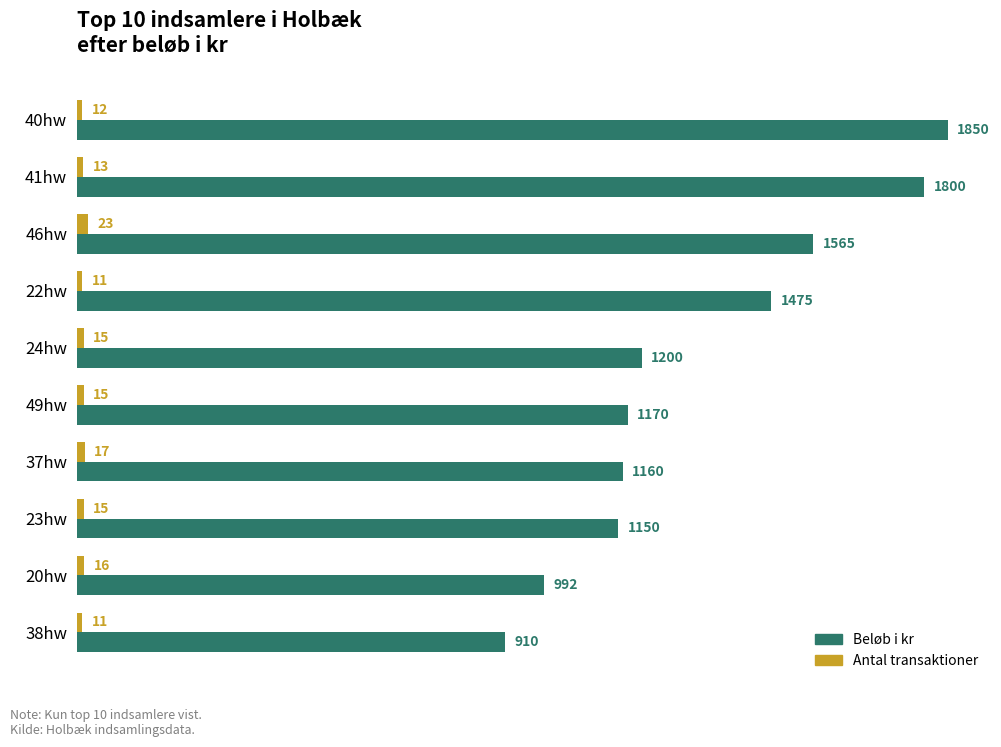

Rank the categories by Beløb i kr value from lowest to highest.

38hw, 20hw, 23hw, 37hw, 49hw, 24hw, 22hw, 46hw, 41hw, 40hw